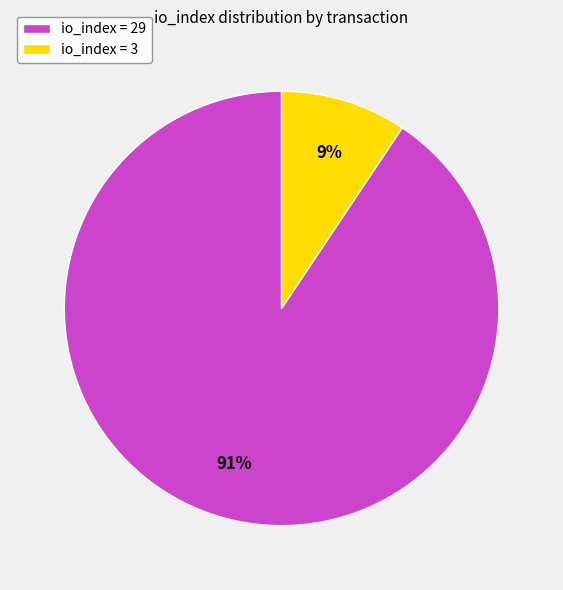

How many slices are in this pie chart?

2